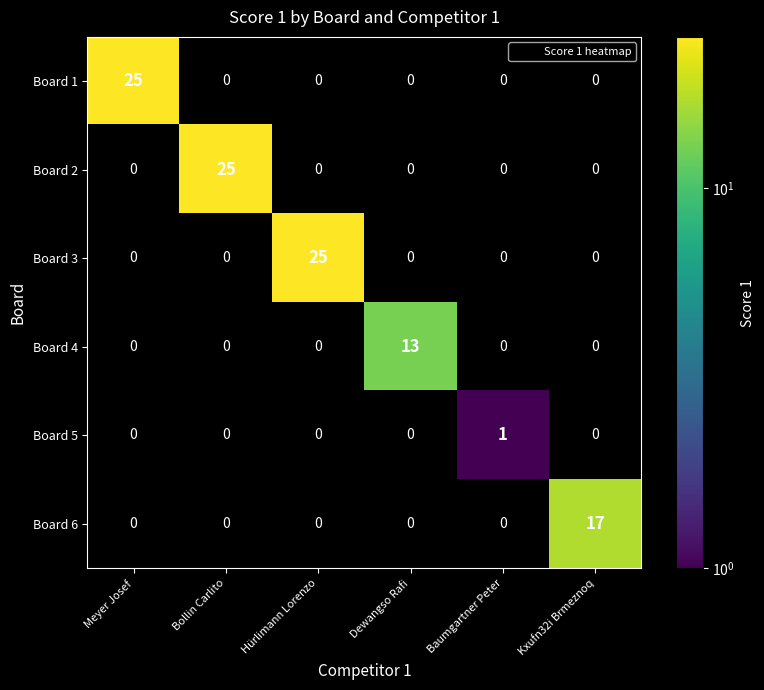

At which category does the chart reach its peak across all series?

Meyer Josef